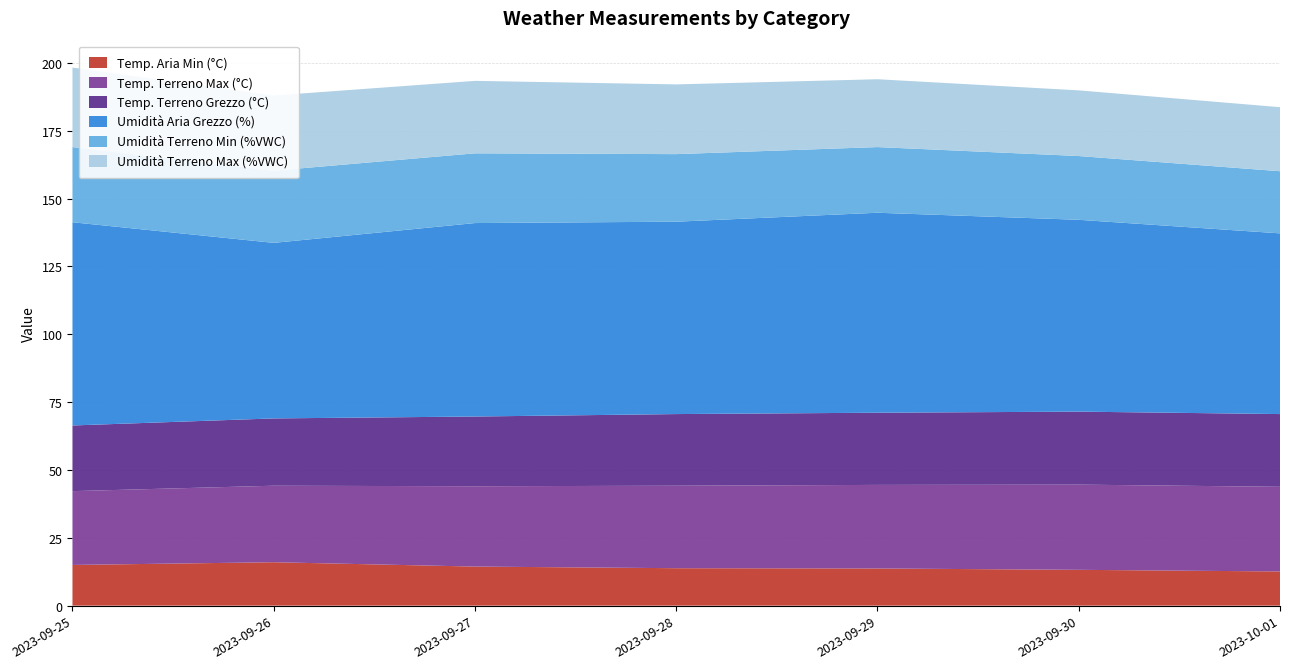

Reading left to right, what are all the values shown in this chart?

Temp. Aria Min (°C): 2023-09-25=15.0	2023-09-26=16.0	2023-09-27=14.4	2023-09-28=13.8	2023-09-29=13.7	2023-09-30=13.2	2023-10-01=12.6
Temp. Terreno Max (°C): 2023-09-25=27.2	2023-09-26=28.2	2023-09-27=29.6	2023-09-28=30.4	2023-09-29=30.8	2023-09-30=31.4	2023-10-01=31.2
Temp. Terreno Grezzo (°C): 2023-09-25=24.2	2023-09-26=24.8	2023-09-27=25.7	2023-09-28=26.4	2023-09-29=26.6	2023-09-30=26.9	2023-10-01=26.8
Umidità Aria Grezzo (%): 2023-09-25=74.9	2023-09-26=64.7	2023-09-27=71.3	2023-09-28=70.9	2023-09-29=73.7	2023-09-30=70.7	2023-10-01=66.6
Umidità Terreno Min (%VWC): 2023-09-25=27.7	2023-09-26=26.6	2023-09-27=25.7	2023-09-28=24.9	2023-09-29=24.2	2023-09-30=23.5	2023-10-01=22.9
Umidità Terreno Max (%VWC): 2023-09-25=29.3	2023-09-26=27.7	2023-09-27=26.7	2023-09-28=25.7	2023-09-29=25.0	2023-09-30=24.2	2023-10-01=23.6